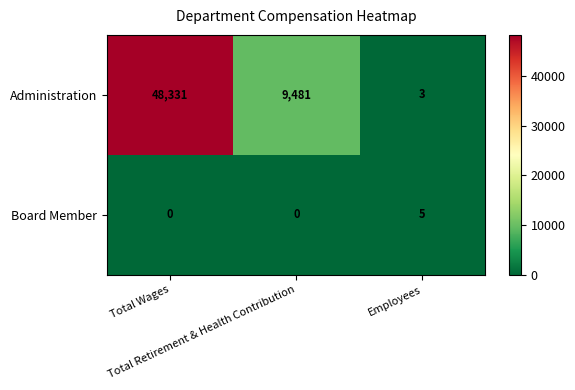

Which series has the widest spread of values?

Administration